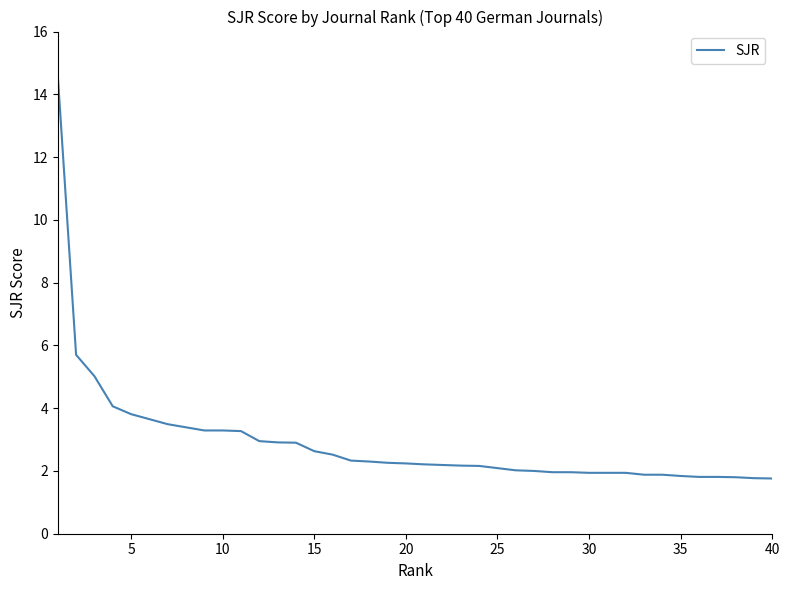

What is the difference between the maximum and minimum values?

12.8